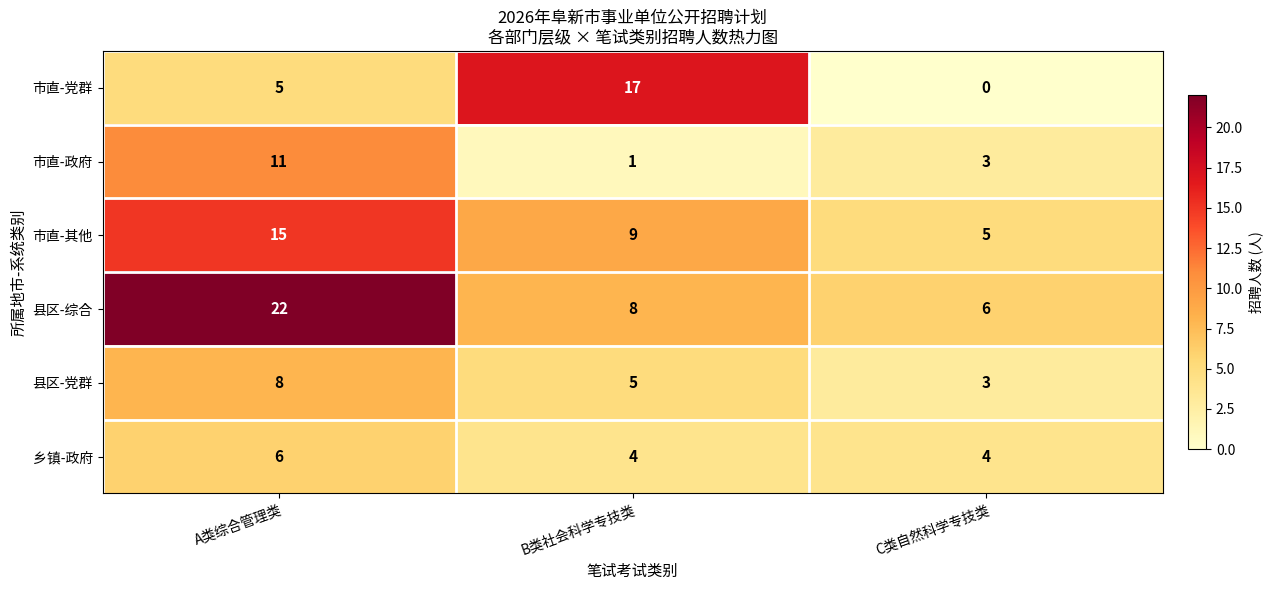

How many series are shown in this chart?

6